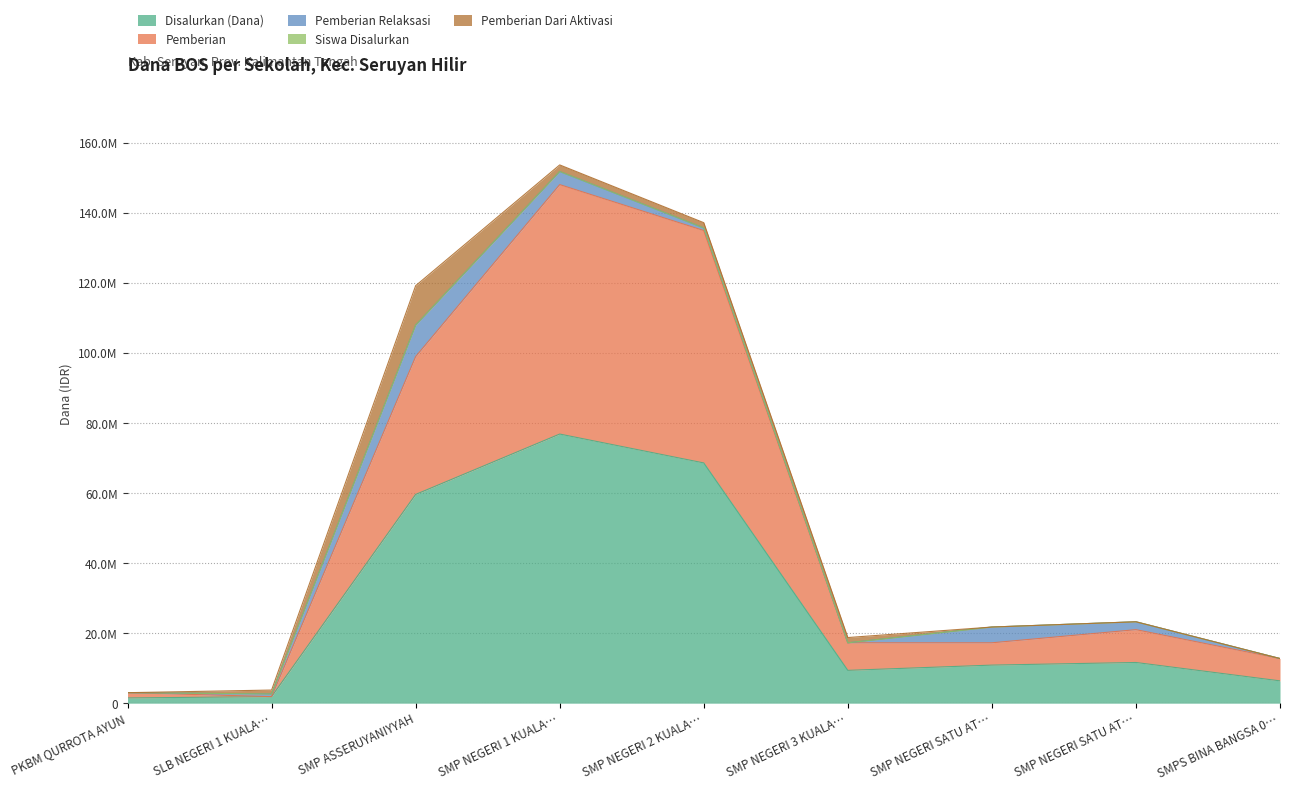

What is the label of the 5th point from the left?

SMP NEGERI 2 KUALA…